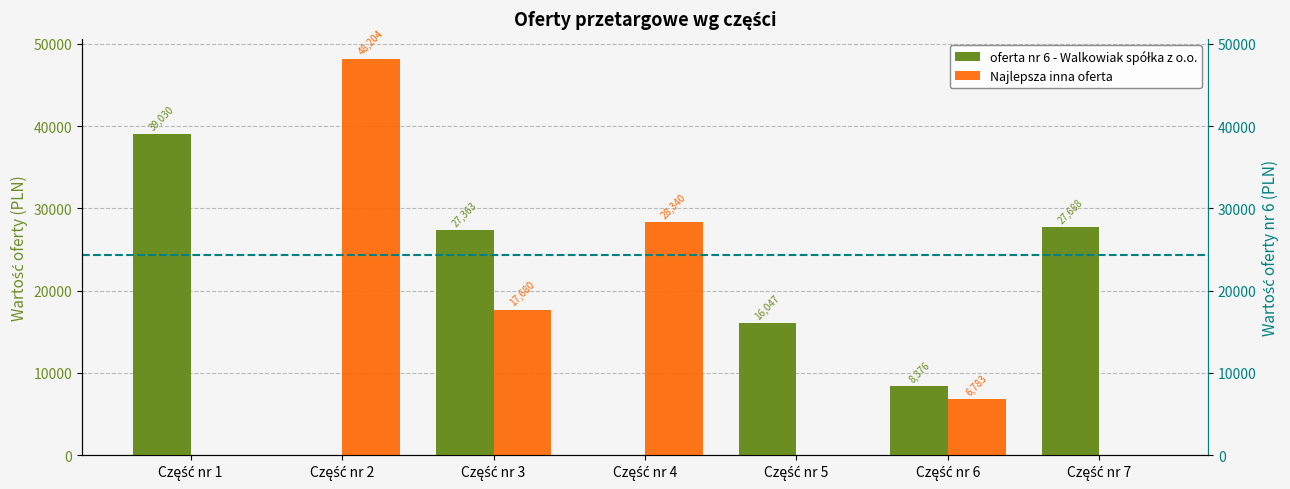

Reading left to right, what are all the values shown in this chart?

oferta nr 6 - Walkowiak spółka z o.o.: Część nr 1=39029.8	Część nr 2=0.0	Część nr 3=27363.2	Część nr 4=0.0	Część nr 5=16047.3	Część nr 6=8375.8	Część nr 7=27687.5
Najlepsza inna oferta: Część nr 1=0.0	Część nr 2=48204.0	Część nr 3=17680.4	Część nr 4=28340.4	Część nr 5=0.0	Część nr 6=6783.3	Część nr 7=0.0